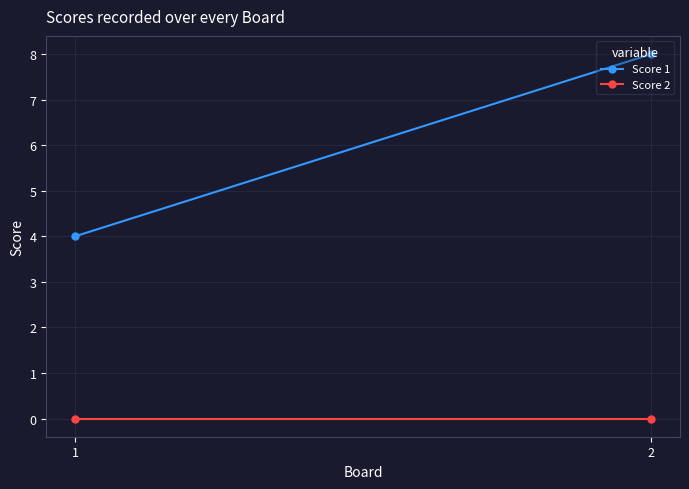

Which label corresponds to the smallest value in the chart?

1